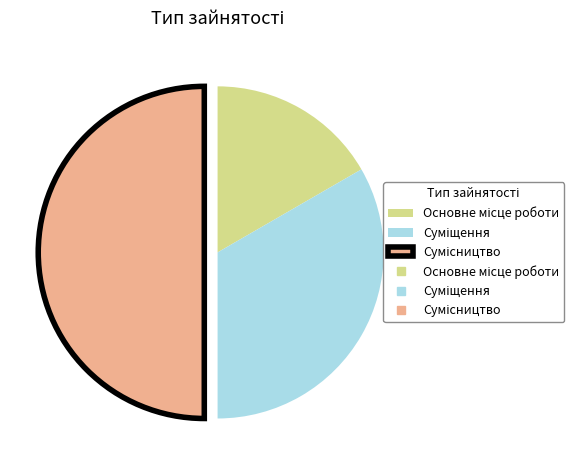

How many slices are in this pie chart?

3